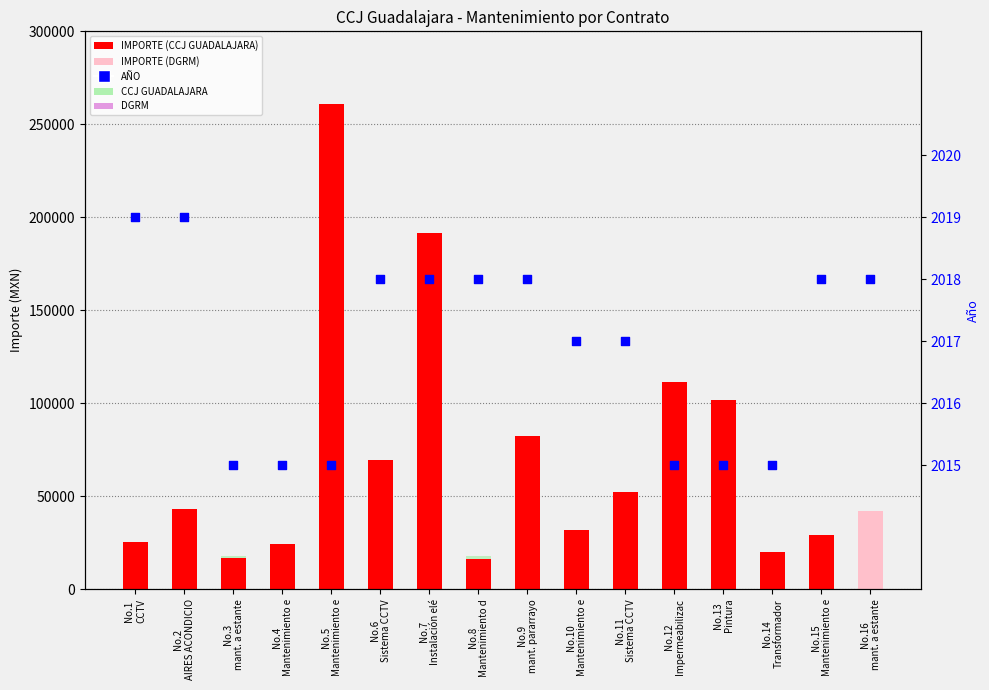

At which category is the sum across all series the highest?

No.5
Mantenimiento e